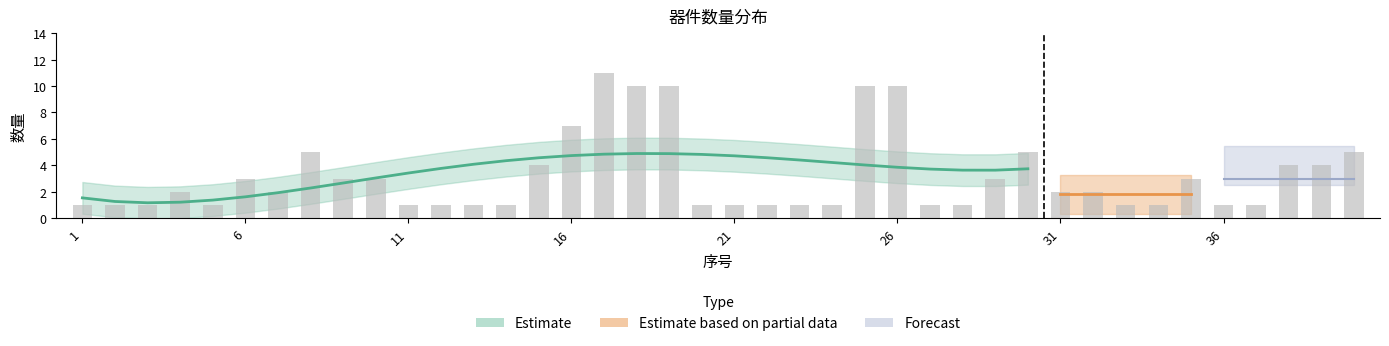

Rank the categories by value from highest to lowest.

17, 18, 19, 25, 26, 16, 8, 30, 40, 15, 38, 39, 6, 9, 10, 29, 35, 4, 7, 31, 32, 1, 2, 3, 5, 11, 12, 13, 14, 20, 21, 22, 23, 24, 27, 28, 33, 34, 36, 37